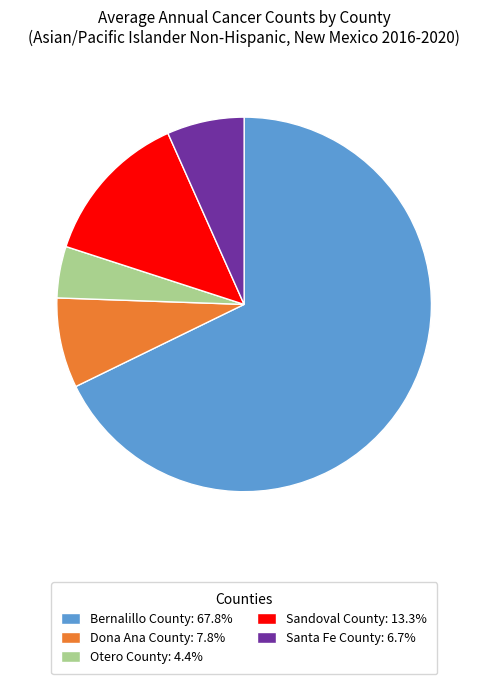

Rank the categories by value from highest to lowest.

Bernalillo County, Sandoval County, Dona Ana County, Santa Fe County, Otero County